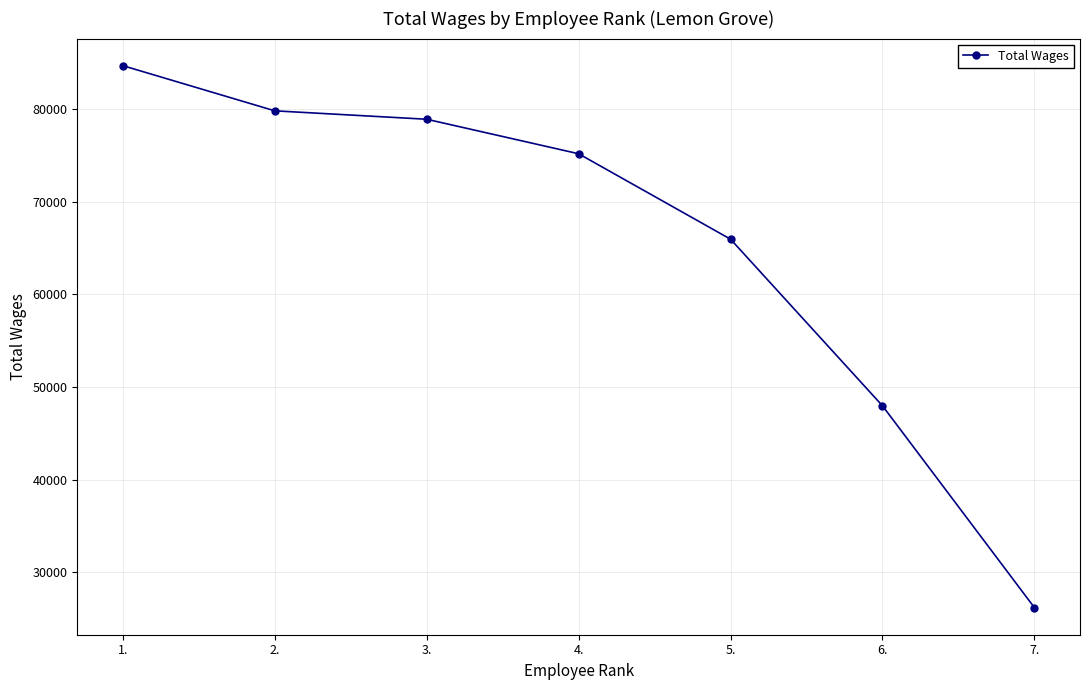

At which category does the chart reach its peak across all series?

1.